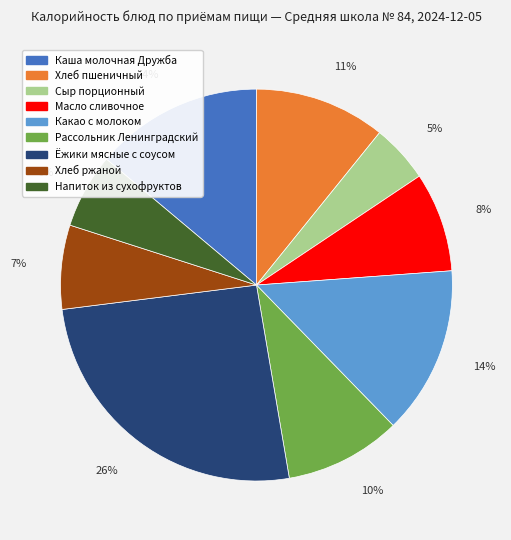

Is Сыр порционный the majority of the pie?

No